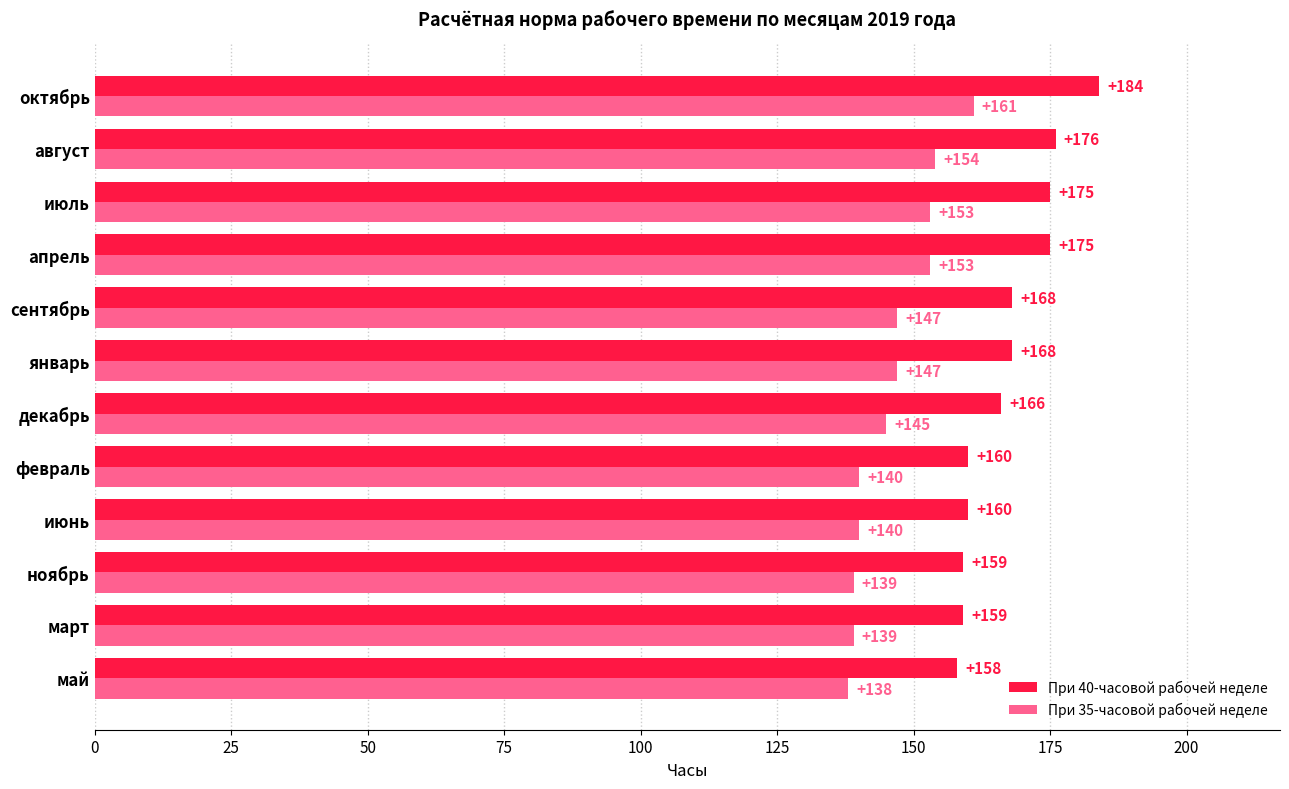

What is the difference between the При 35-часовой рабочей неделе values at октябрь and июнь?

21